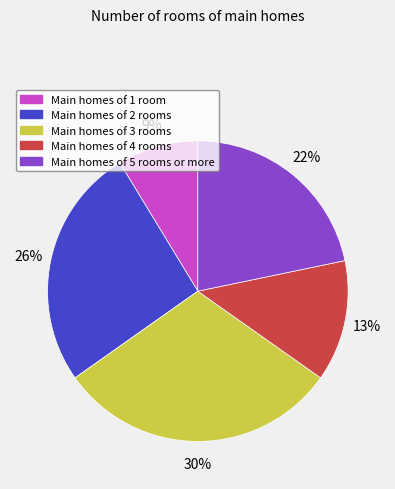

Rank the categories by value from highest to lowest.

Main homes of 3 rooms, Main homes of 2 rooms, Main homes of 5 rooms or more, Main homes of 4 rooms, Main homes of 1 room